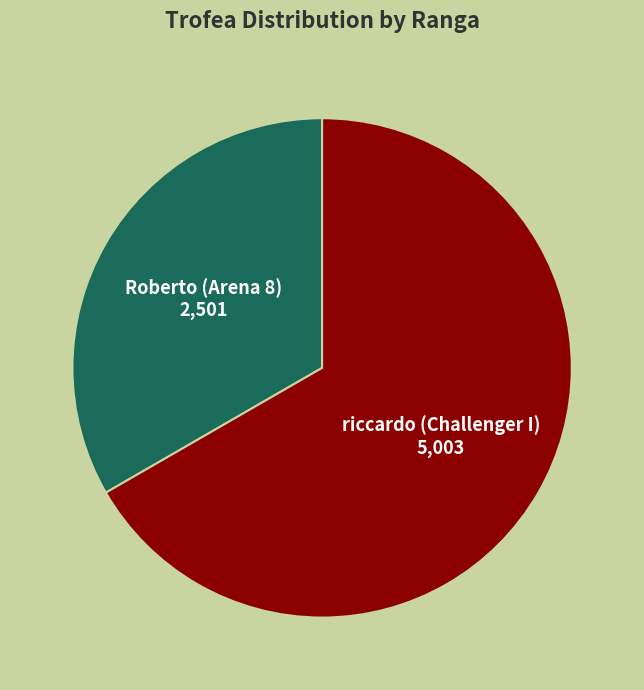

Is there any slice that represents more than half of the pie?

Yes